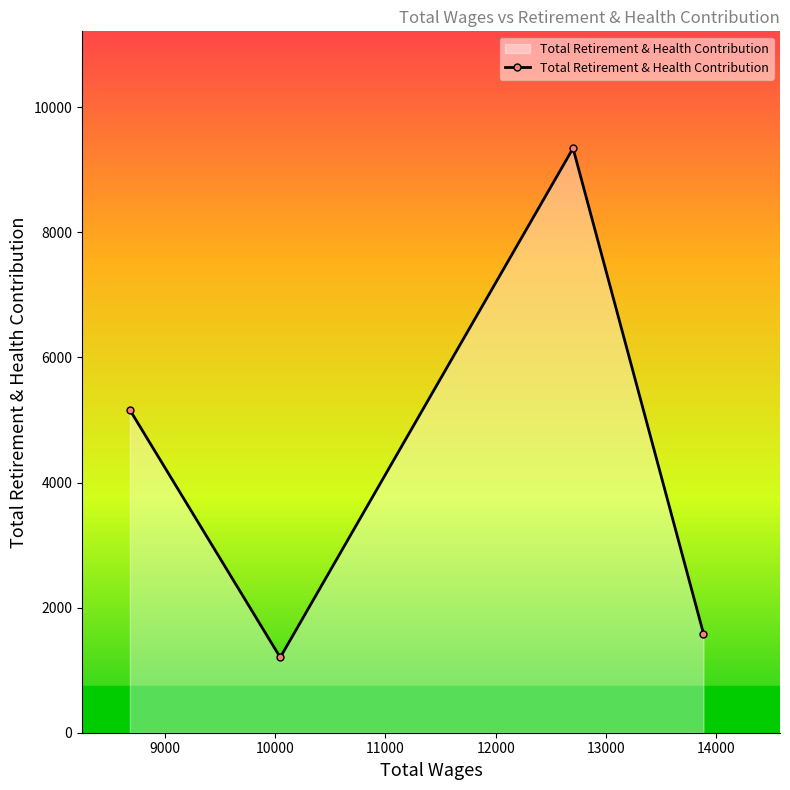

What is the greatest value displayed?

9346